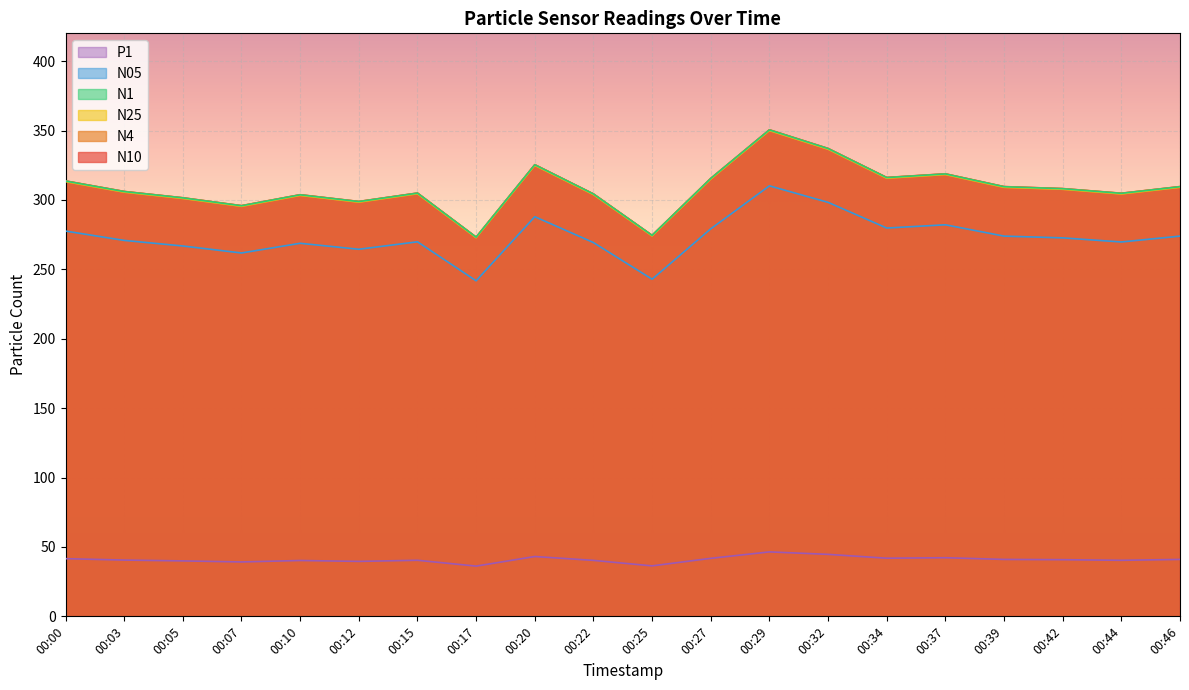

Reading left to right, list all the values displayed in this chart.

N10: 313.7	306.1	301.6	295.9	303.8	298.9	305.0	273.2	325.4	304.3	274.5	315.5	350.5	337.1	316.2	318.8	309.6	308.2	304.8	309.6
N4: 313.6	306.1	301.5	295.8	303.7	298.8	304.9	273.2	325.4	304.3	274.5	315.5	350.5	337.0	316.1	318.8	309.6	308.1	304.8	309.6
N1: 313.2	305.6	301.1	295.4	303.3	298.4	304.5	272.8	324.9	303.9	274.1	315.0	350.0	336.5	315.7	318.3	309.1	307.7	304.3	309.1
N25: 313.6	306.0	301.4	295.8	303.6	298.8	304.9	273.1	325.3	304.2	274.4	315.4	350.4	337.0	316.1	318.7	309.5	308.1	304.7	309.5
N05: 277.6	270.8	266.8	261.8	268.8	264.4	269.8	241.7	287.9	269.3	242.9	279.2	310.1	298.2	279.7	282.1	273.9	272.6	269.7	273.9
P1: 41.5	40.5	39.9	39.2	40.2	39.6	40.4	36.2	43.1	40.3	36.4	41.8	46.4	44.6	41.9	42.2	41.0	40.8	40.4	41.0